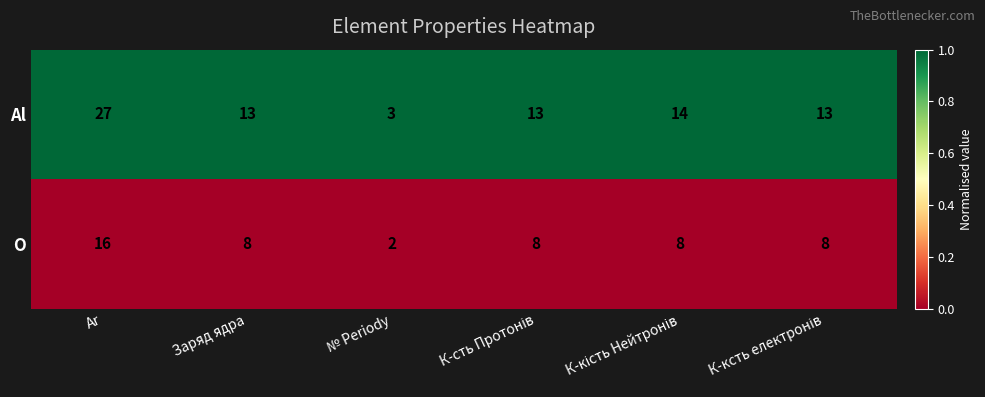

Reading left to right, what are all the values shown in this chart?

Al: 27	13	3	13	14	13
O: 16	8	2	8	8	8